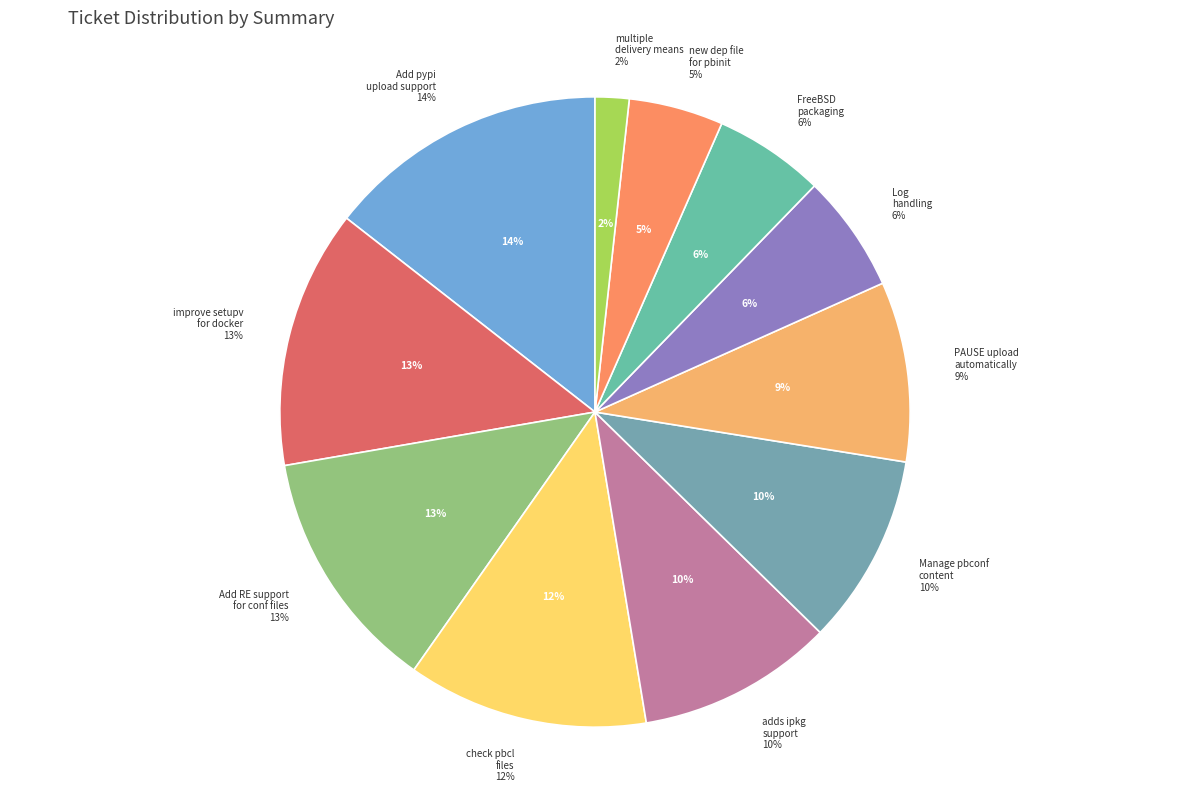

What percentage do Allow management of pbconf content and adds ipkg support together represent?

19.9%